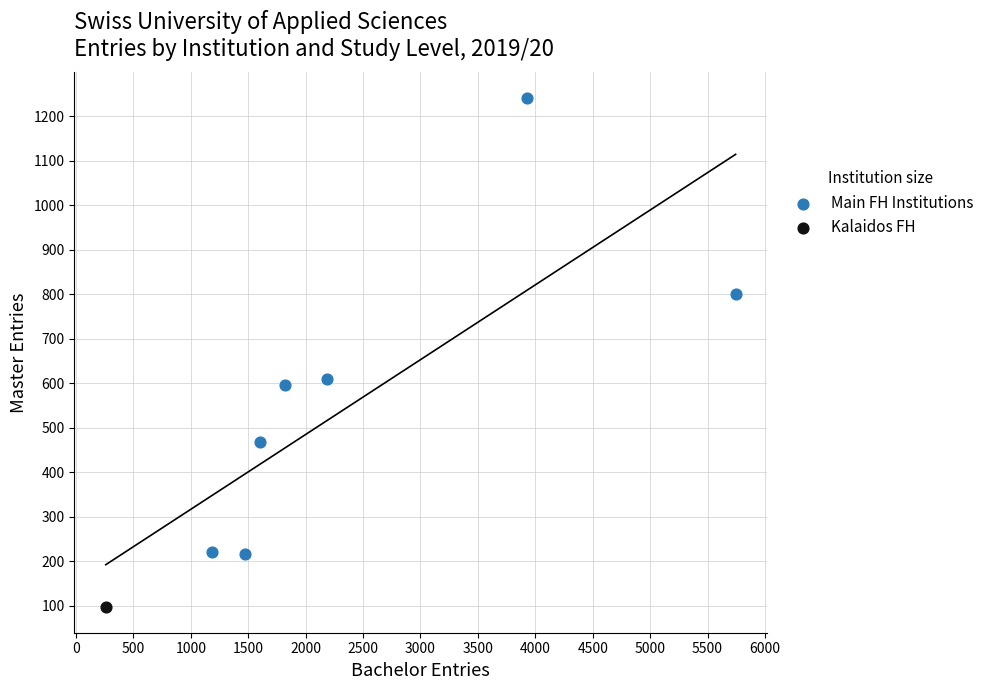

What are all the series names shown in the legend?

Main FH Institutions, Kalaidos FH